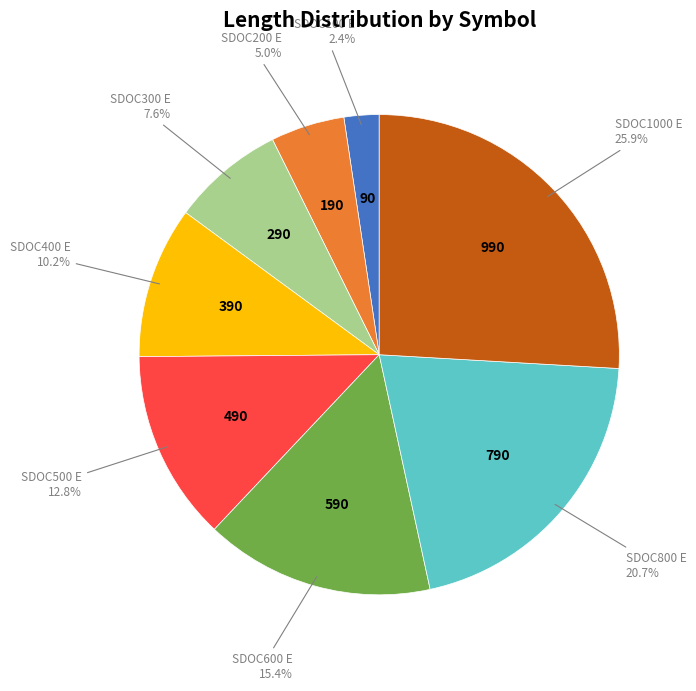

Is there any slice that represents more than half of the pie?

No